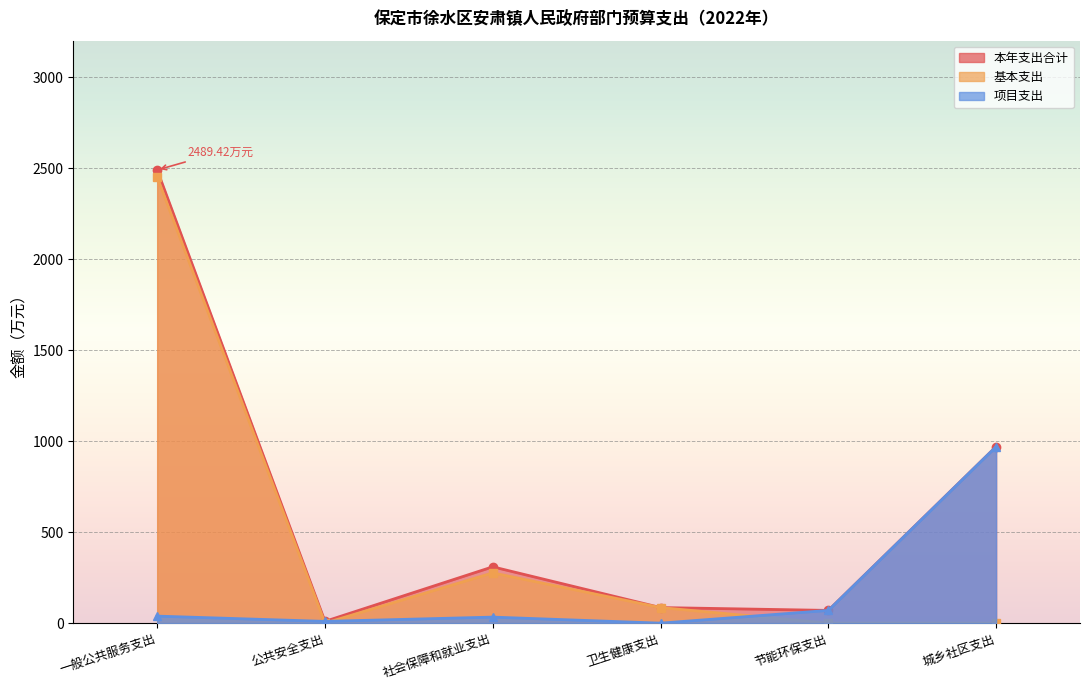

What is the sum of the 本年支出合计 values at 节能环保支出 and 城乡社区支出?

1039.7